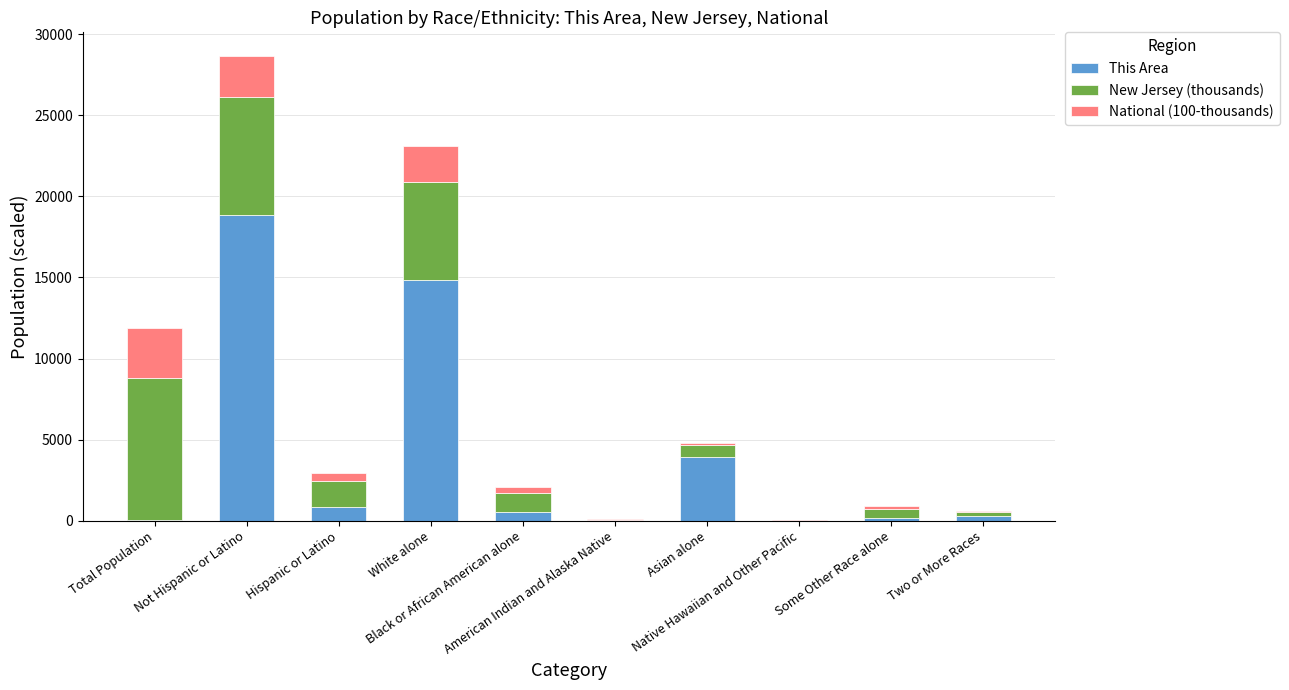

How many distinct data groups are displayed?

3